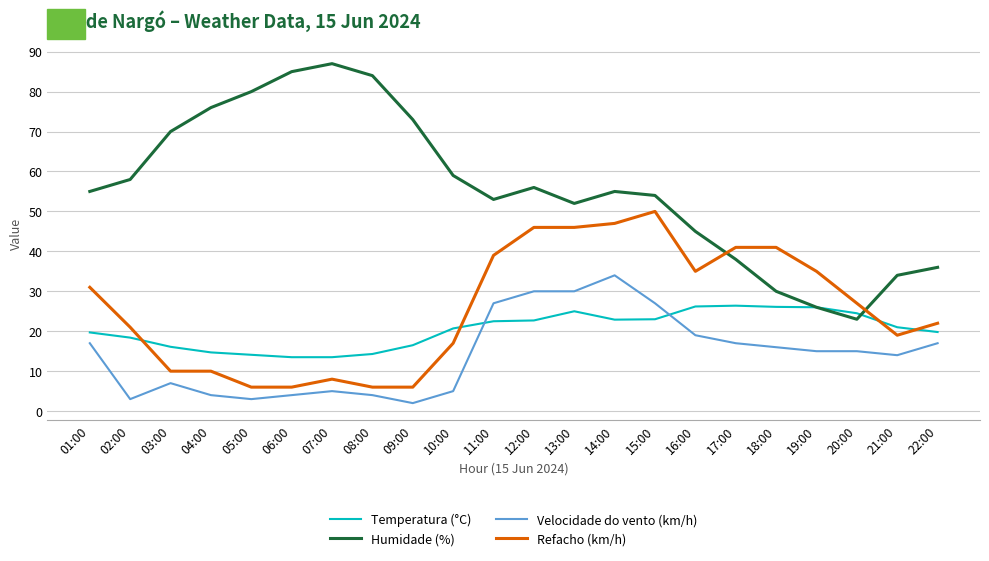

What is the highest value of the Refacho (km/h) series?

50.0